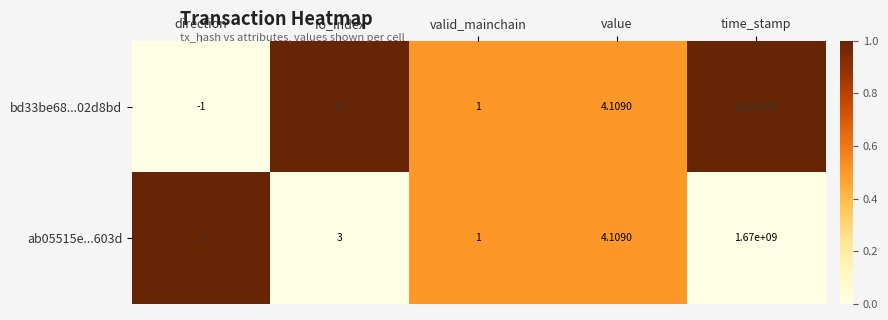

Rank the categories by bd33be68...02d8bd value from lowest to highest.

direction, valid_mainchain, value, io_index, time_stamp